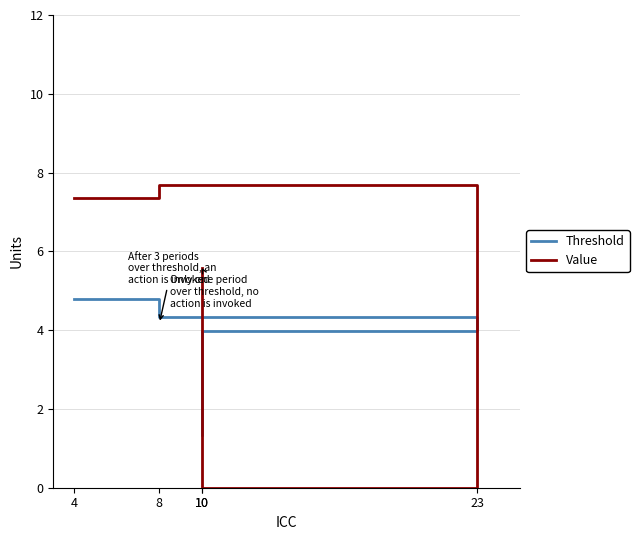

What is the average value of the Threshold series?

3.6